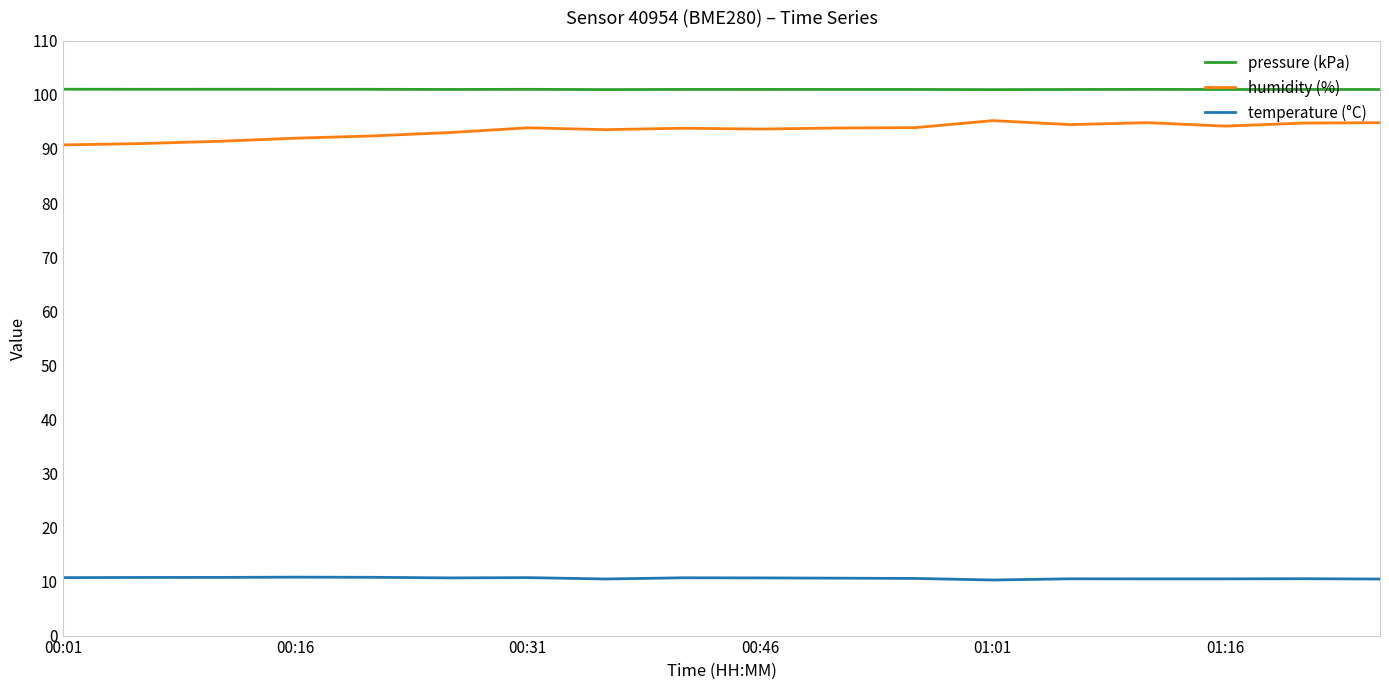

Which series has the largest range (max minus min)?

humidity (%)